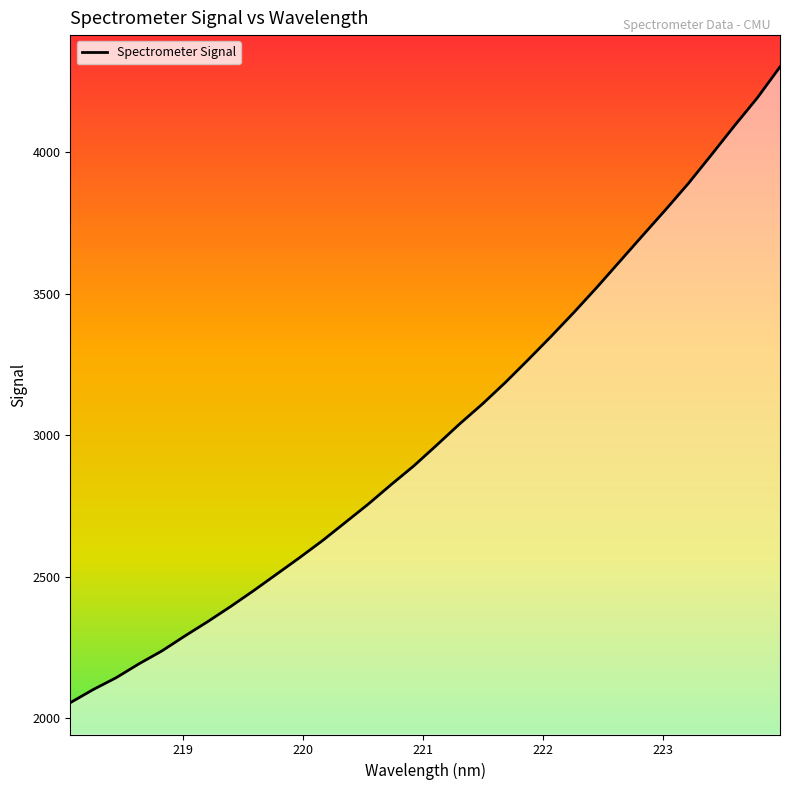

What is the minimum value shown in the chart?

2053.8